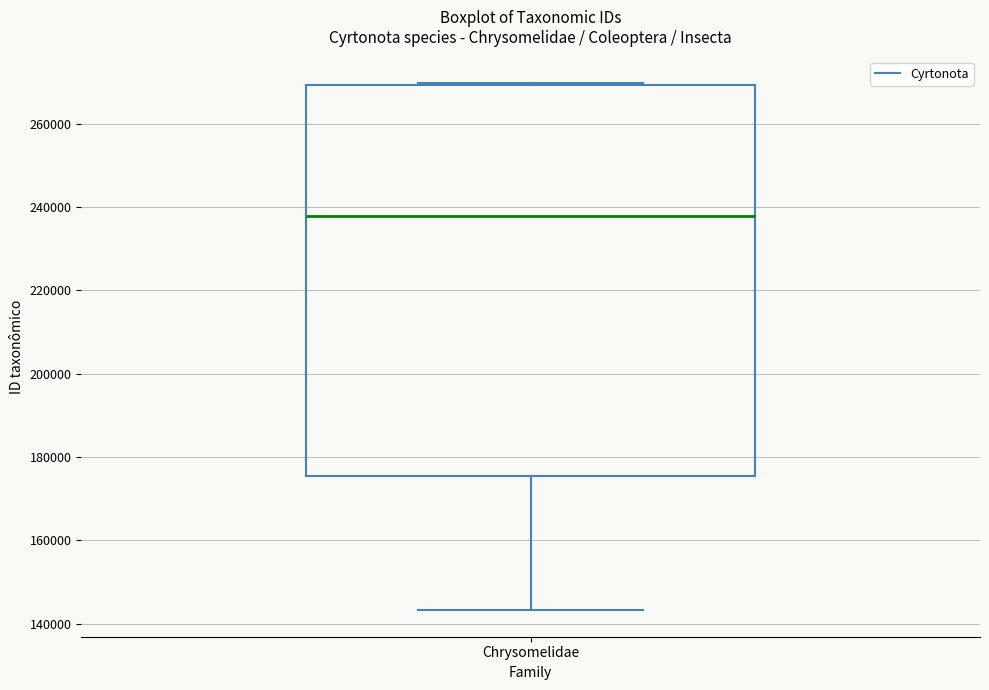

Read this box plot against the y-axis: the position of the median line, the range covered by the box, and the ends of both whiskers. The values are not printed on the chart, so give them approximately, as read against the axis.

median 238000, box 176000 to 270000, whiskers 144000 to 270000